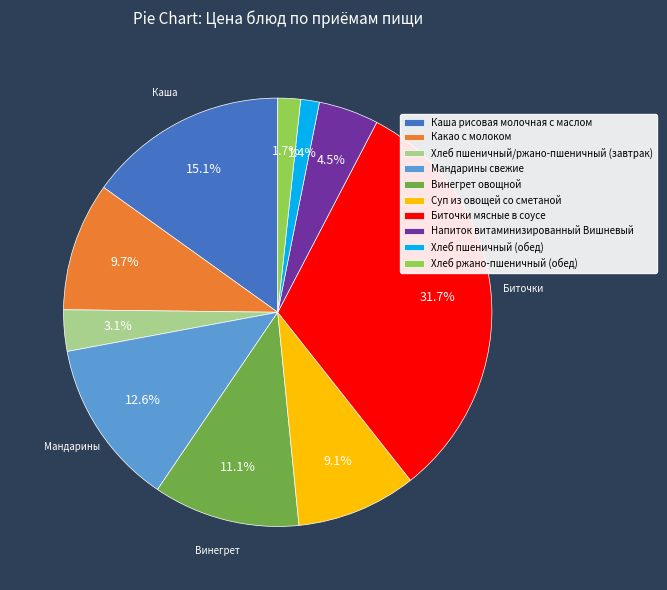

Does Мандарины свежие account for over 50% of the chart?

No